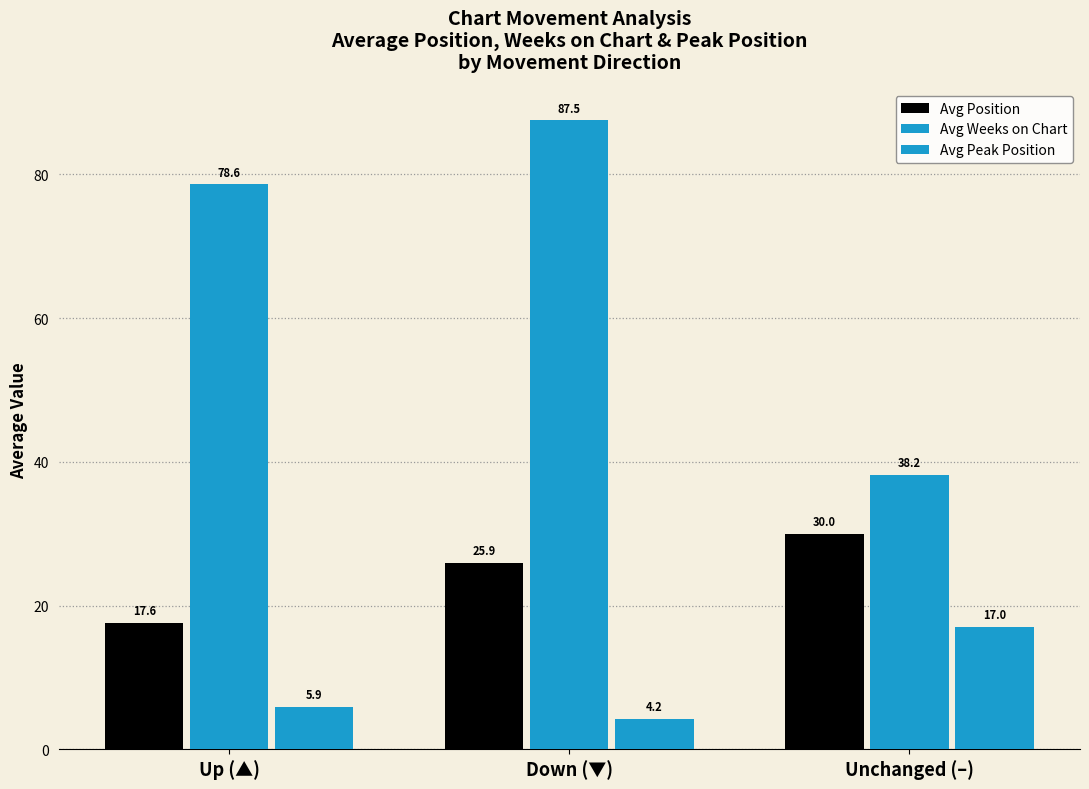

Reading right to left, what are all the values shown in this chart?

Avg Position: Unchanged (–)=30.0	Down (▼)=25.9	Up (▲)=17.6
Avg Weeks on Chart: Unchanged (–)=38.2	Down (▼)=87.5	Up (▲)=78.6
Avg Peak Position: Unchanged (–)=17.0	Down (▼)=4.2	Up (▲)=5.9